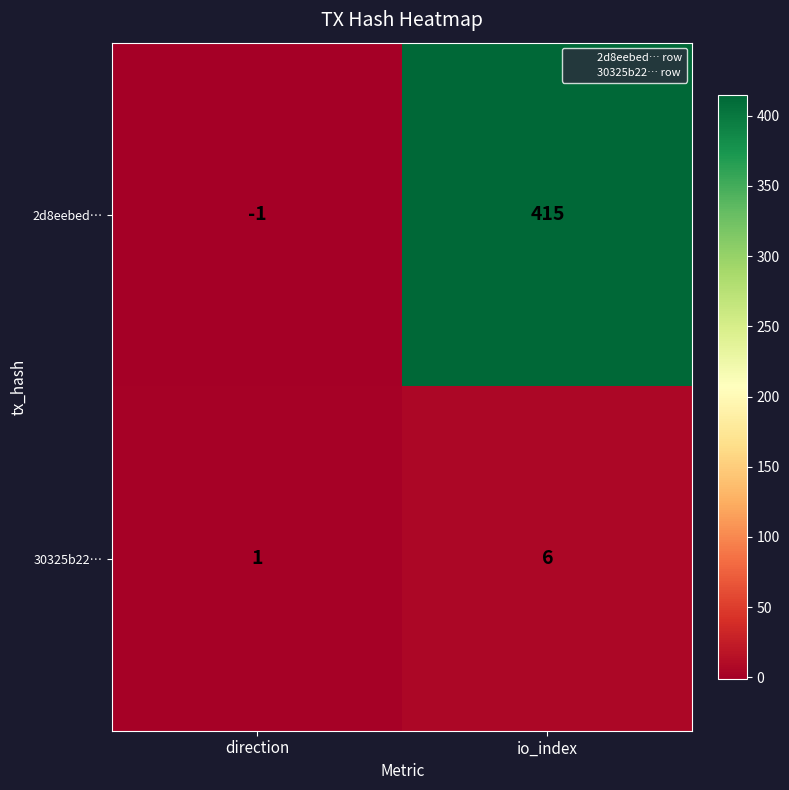

Which series changed the most between direction and io_index?

2d8eebed…